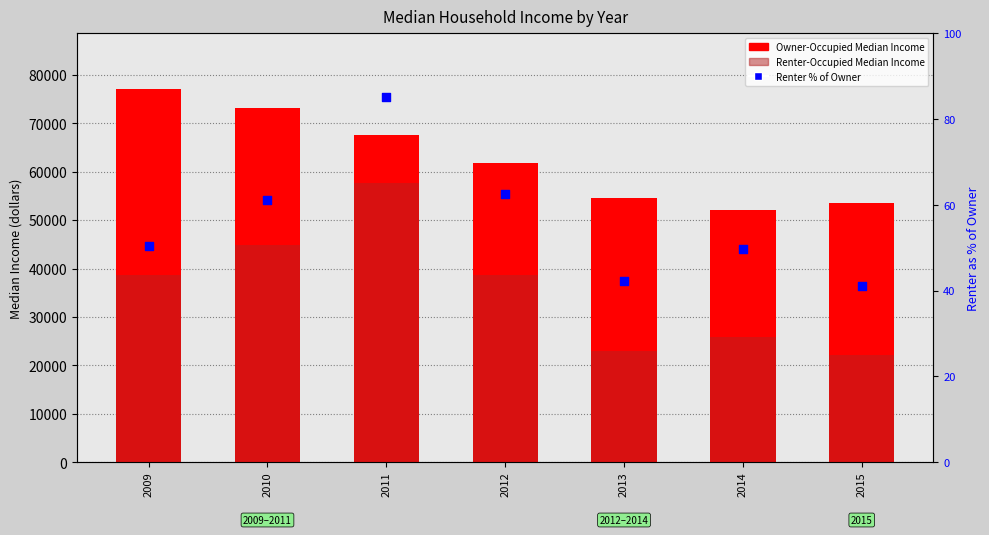

Which series reaches the maximum Y coordinate?

Owner-Occupied Median Income